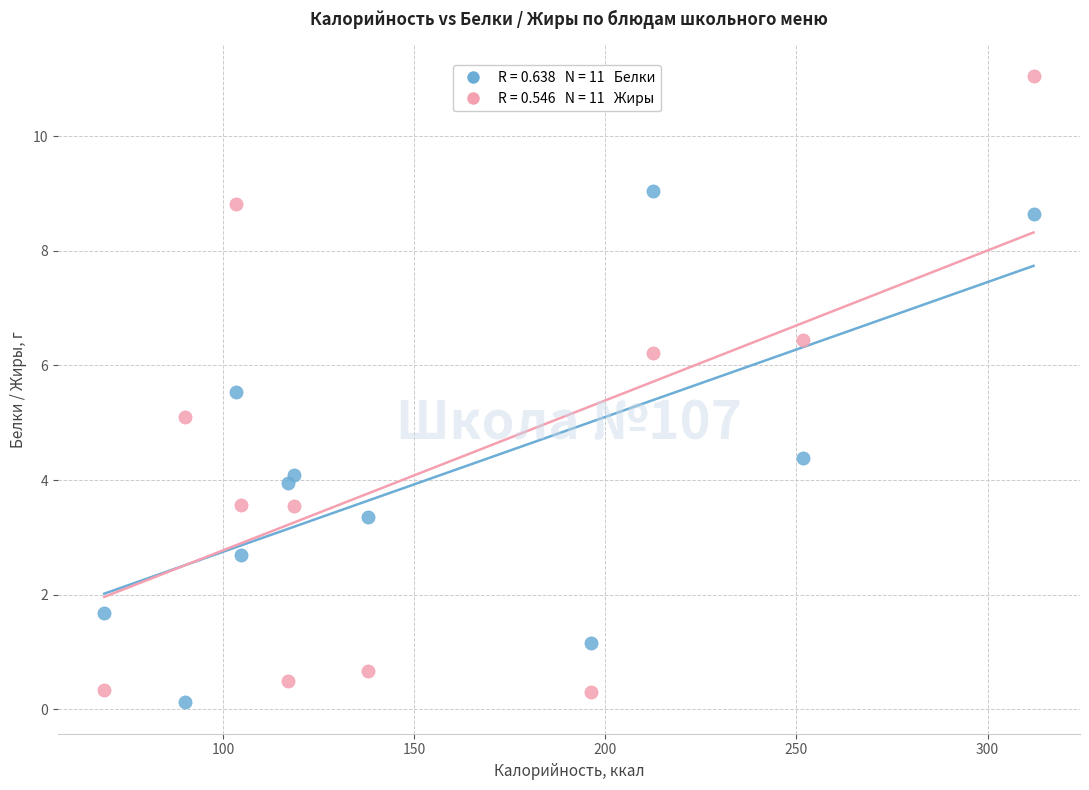

Across all data points, what is the range of Y values (max minus min)?

10.9